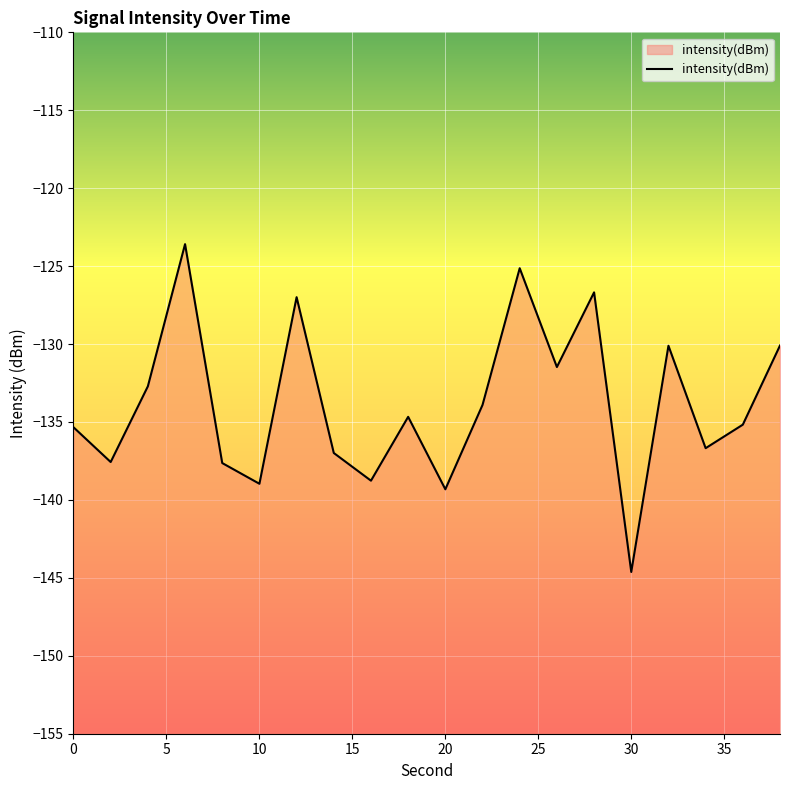

How many distinct data groups are displayed?

1